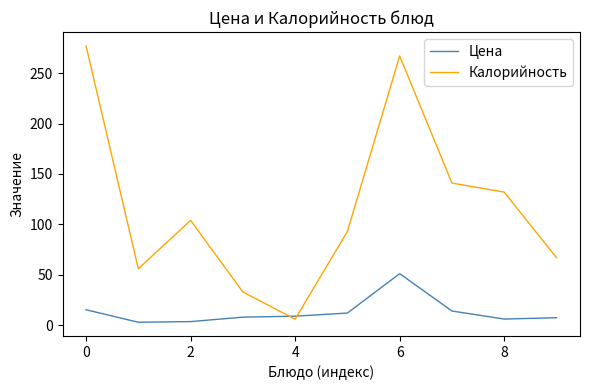

List the series in order of their peak value, lowest first.

Цена, Калорийность